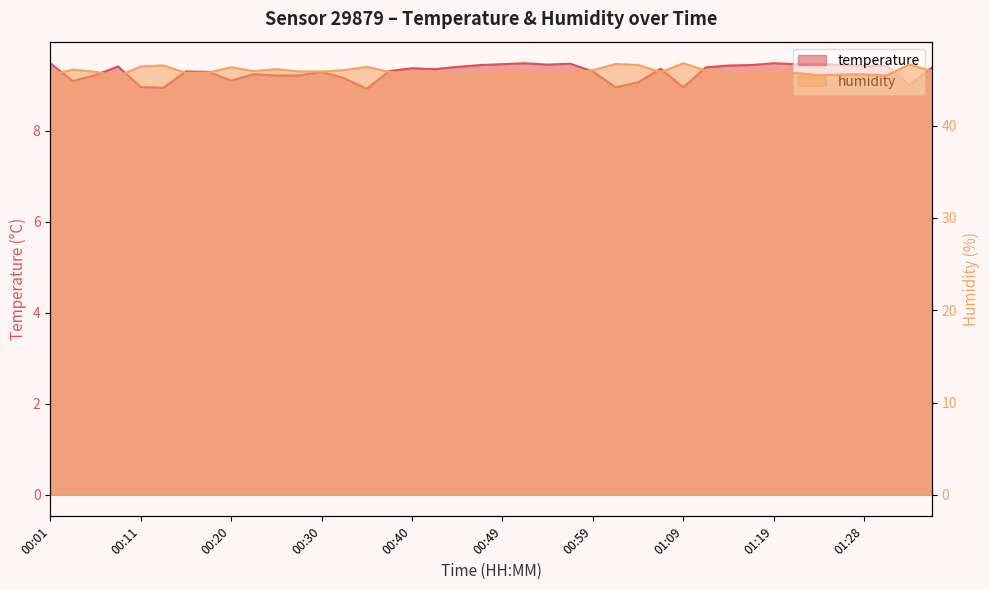

At how many categories does at least one series exceed 11?

40